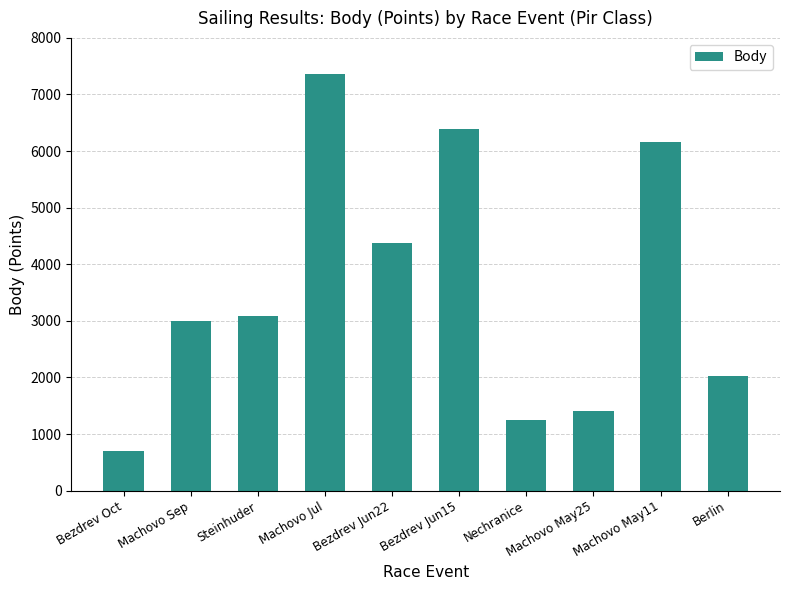

Where is the data nearest to the value 4031?

Bezdrev Jun22